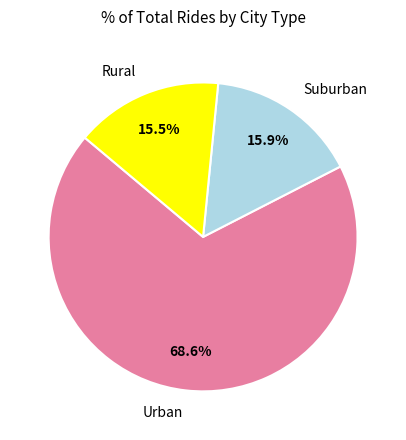

To the nearest percent, what is the difference between the largest and smallest slice percentages?

53%